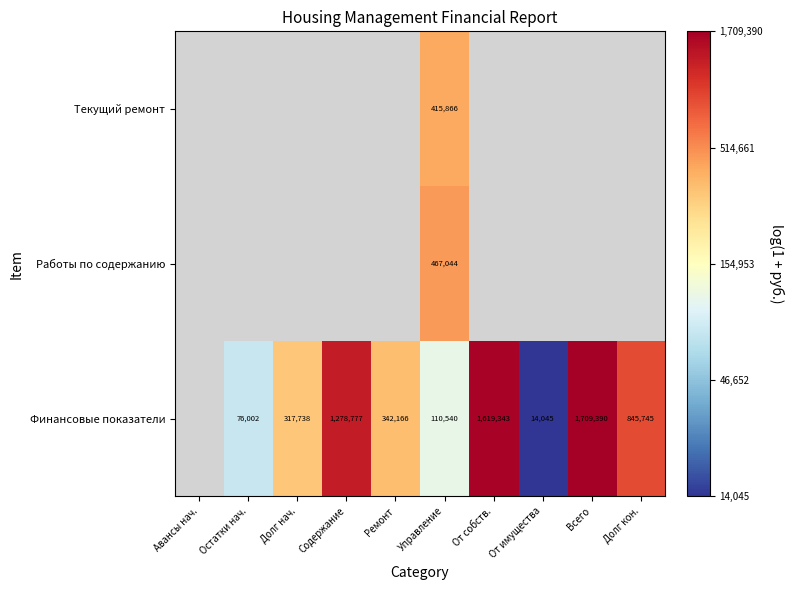

What is the greatest value displayed?

14.4